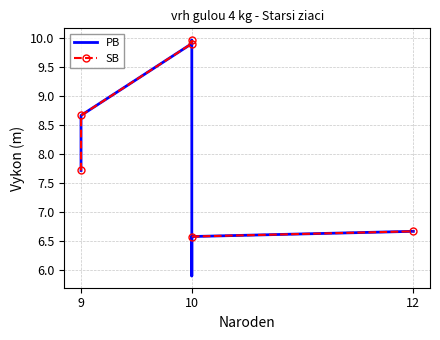

What are all the series names shown in the legend?

PB, SB